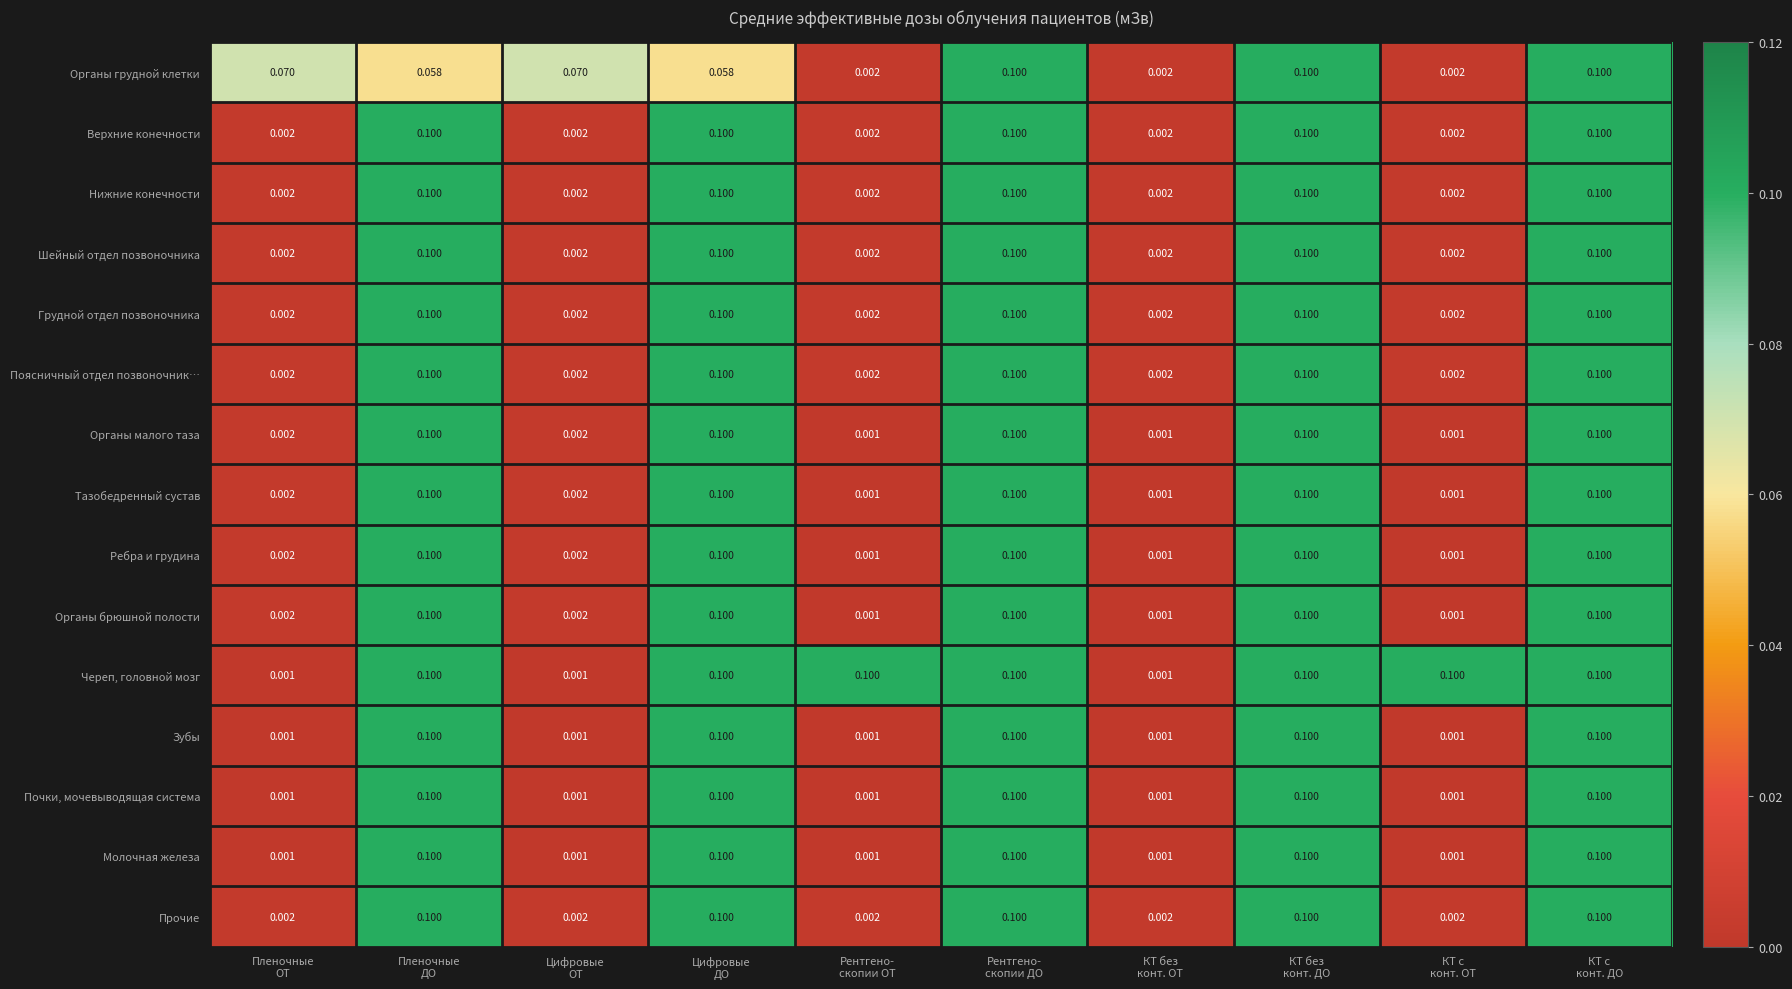

Which series has the largest total across all categories?

Череп, головной мозг